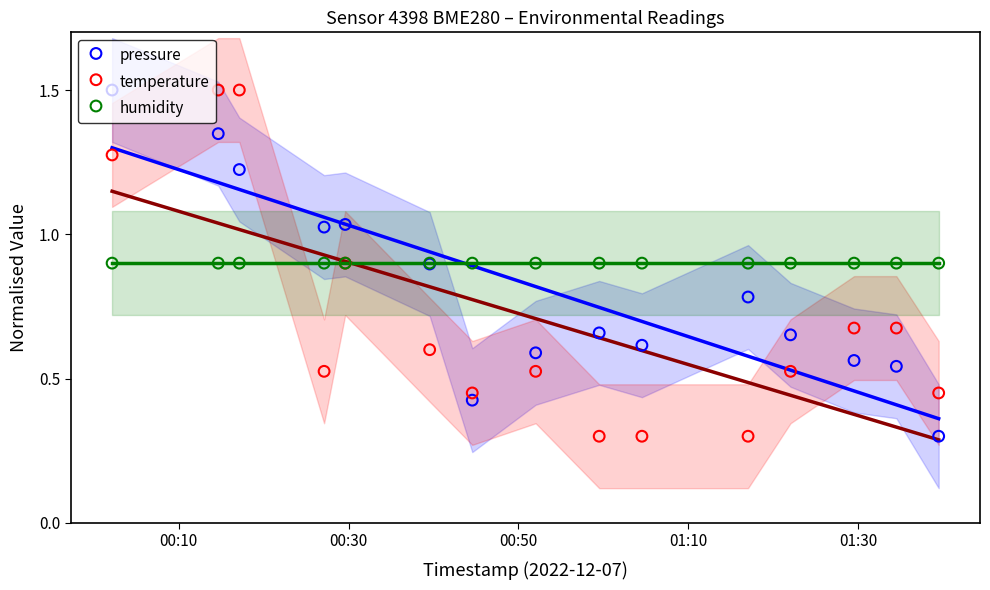

What are all the series names shown in the legend?

pressure, temperature, humidity